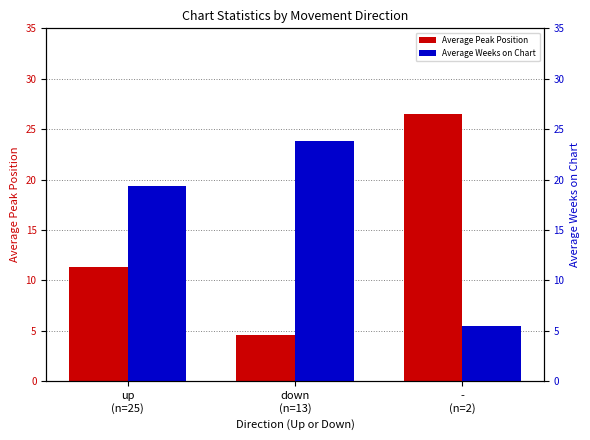

What are all the series names shown in the legend?

Average Peak Position, Average Weeks on Chart